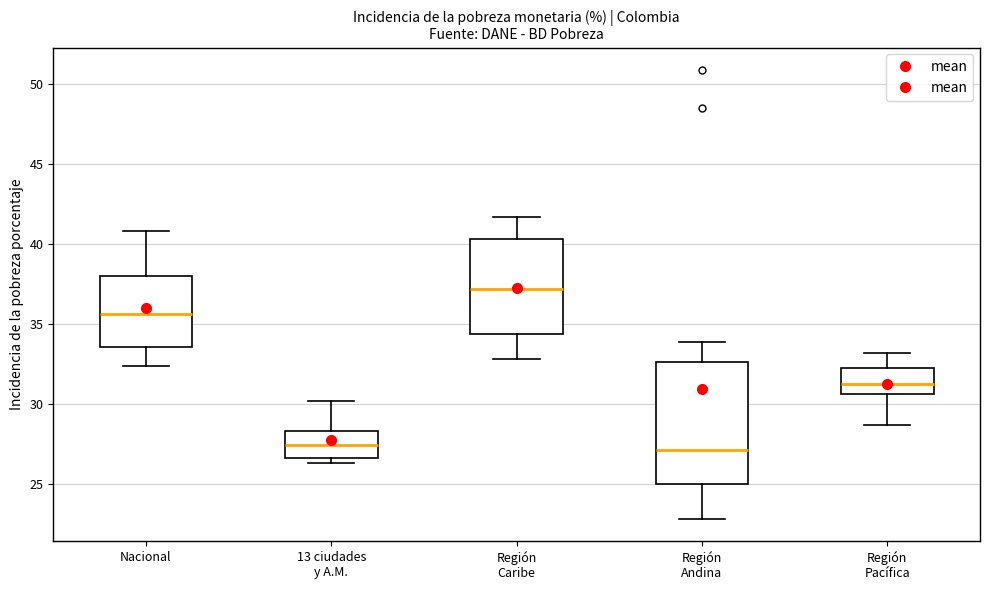

Reading left to right, read every box against the y-axis: the position of its median line, the range the box covers, and the ends of its whiskers. The values are not printed on the chart, so give them approximately, as read against the axis.

Nacional: median 35.5, box 33.5 to 38.0, whiskers 32.5 to 41.0
13 ciudades y A.M.: median 27.5, box 26.5 to 28.5, whiskers 26.5 (just below the box's lower edge) to 30.0
Región Caribe: median 37.0, box 34.5 to 40.5, whiskers 33.0 to 41.5
Región Andina: median 27.0, box 25.0 to 32.5, whiskers 23.0 to 34.0
Región Pacífica: median 31.5, box 30.5 to 32.5, whiskers 28.5 to 33.0